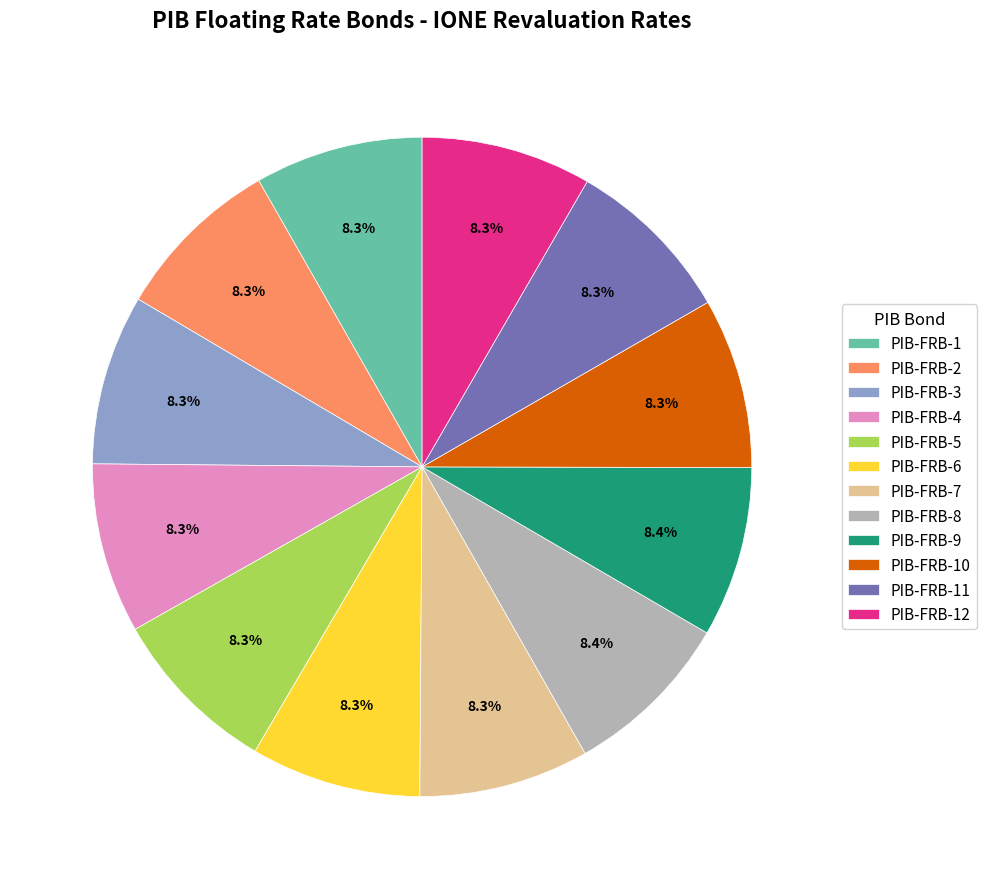

What is the ratio of the value at PIB-FRB-12 to the value at PIB-FRB-9?

1.0